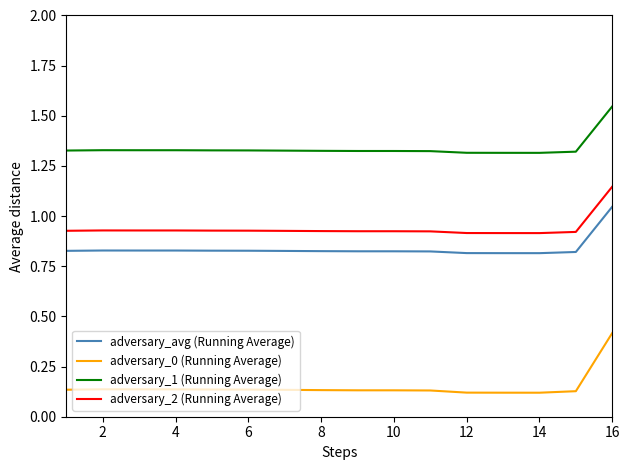

Which series has the largest range (max minus min)?

adversary_0 (Running Average)